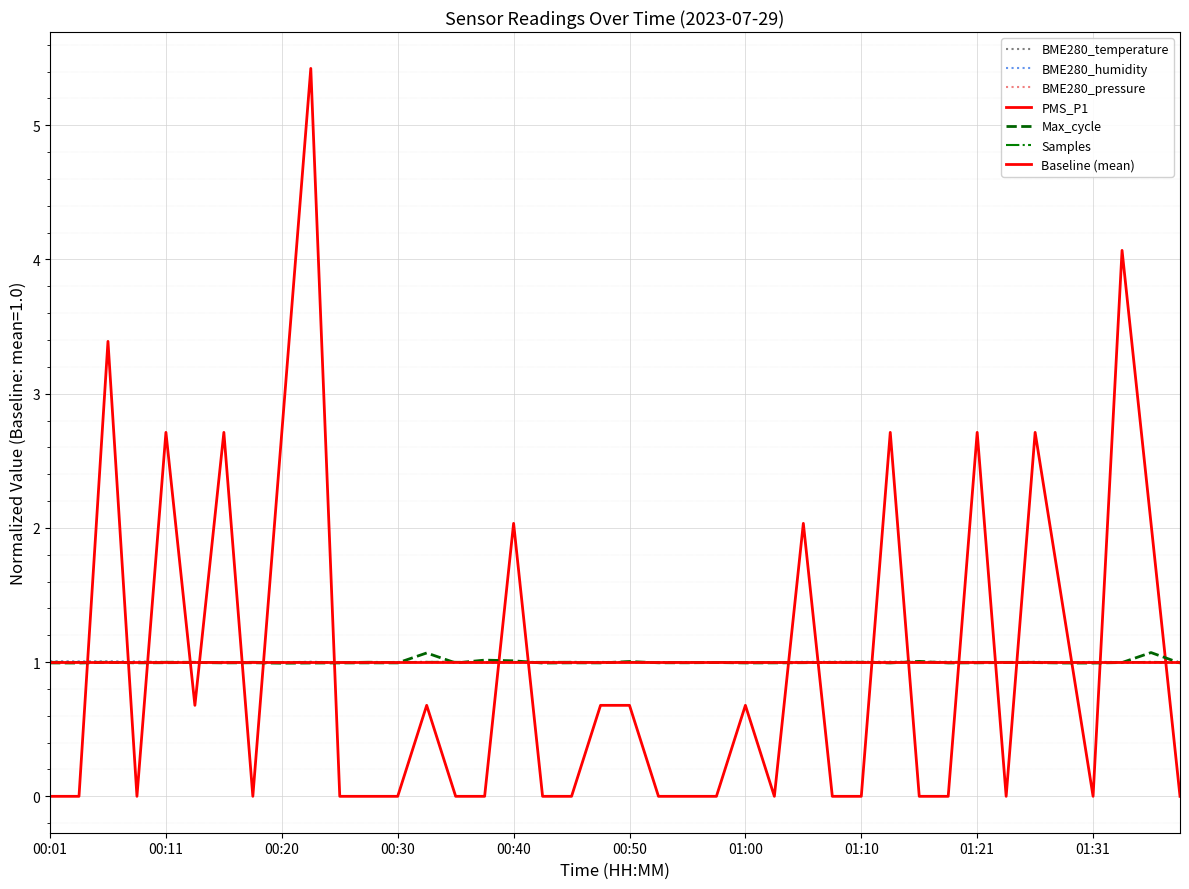

True or false: Max_cycle and PMS_P1 cross at least once.

True